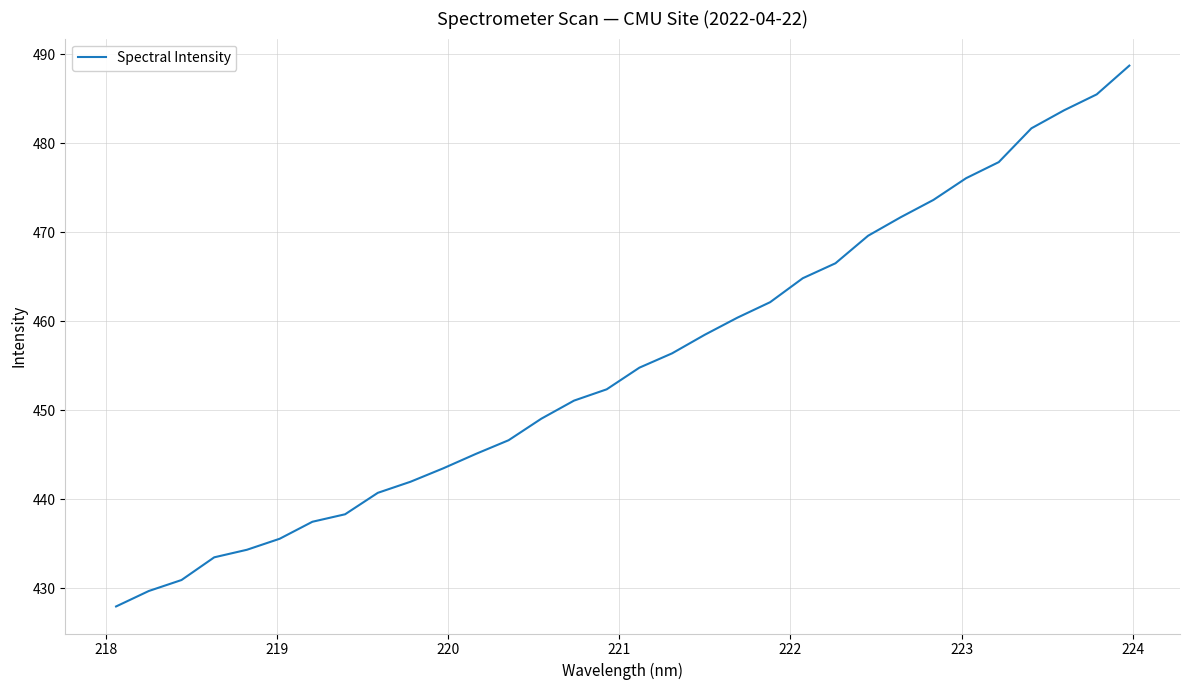

What is the smallest value displayed?

427.9